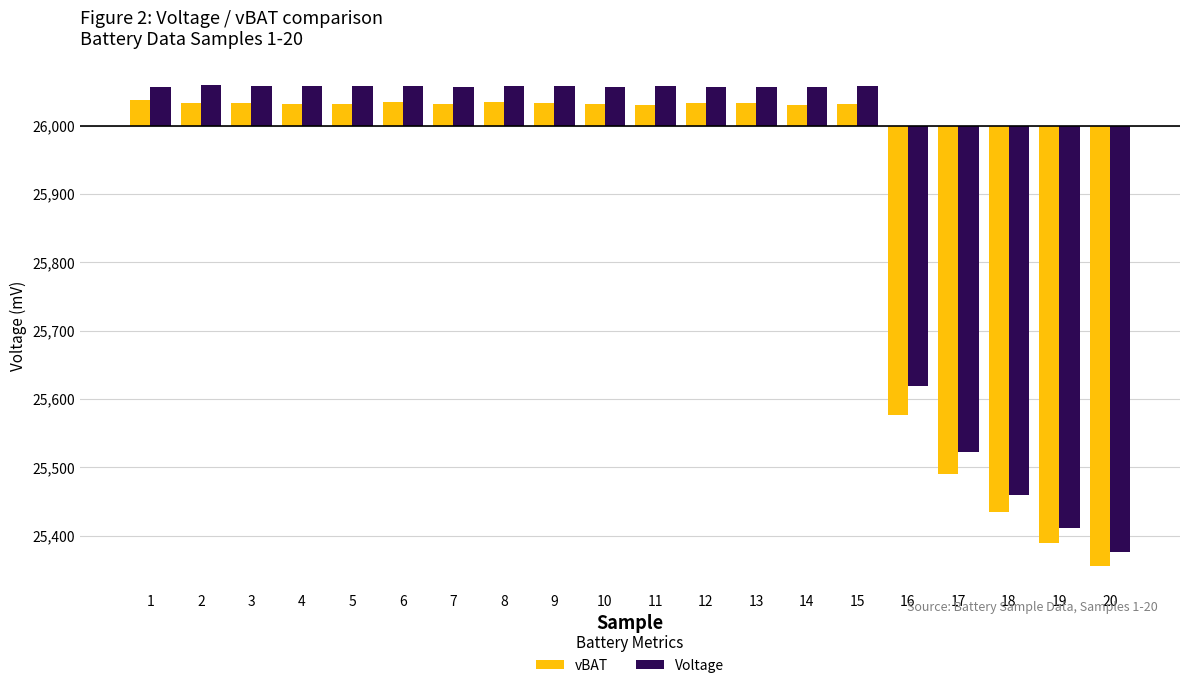

What are all the series names shown in the legend?

vBAT, Voltage